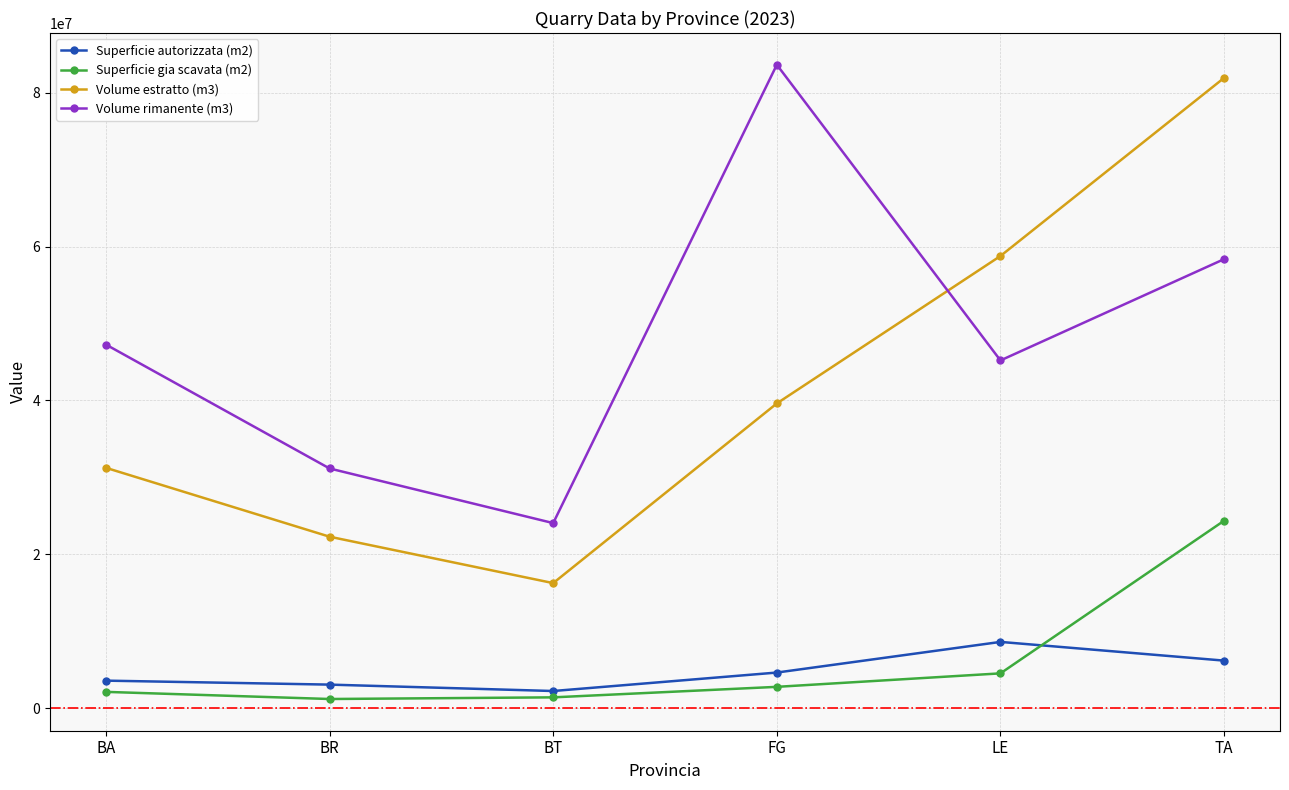

What is the sum of all Superficie autorizzata (m2) values?

28287099.6